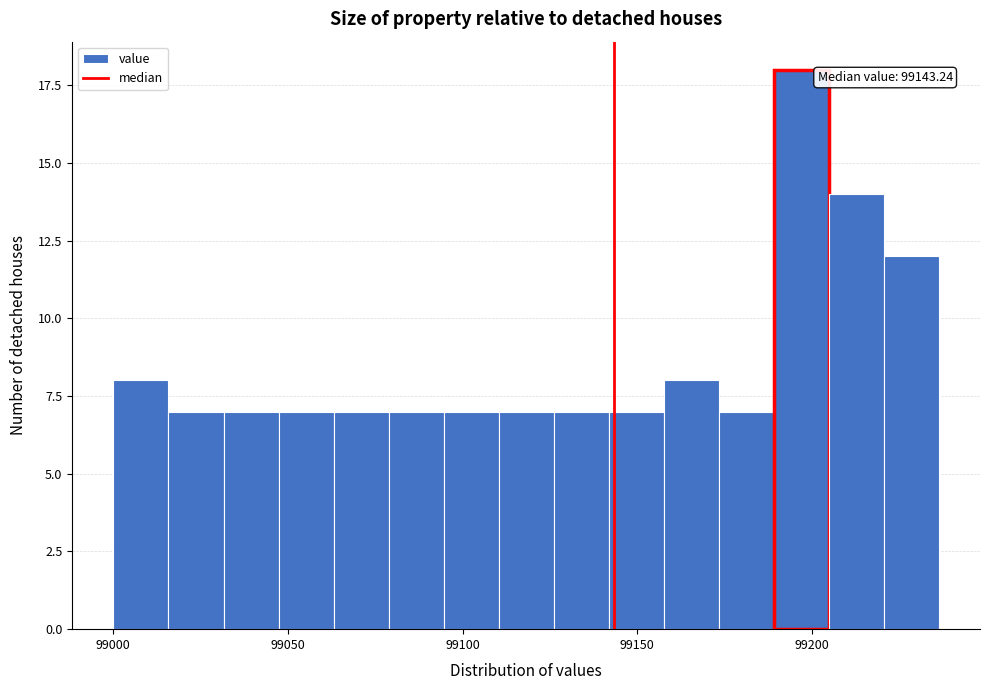

Read against the x-axis, roughly where is the centre of the tallest bar?

99195